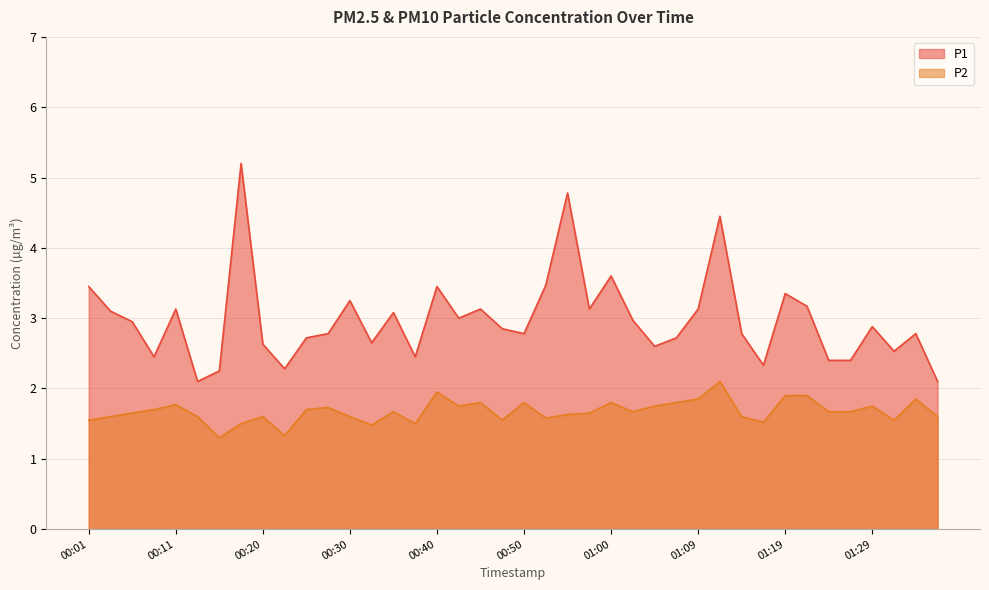

Rank the series at 01:09 from lowest to highest value.

P2, P1